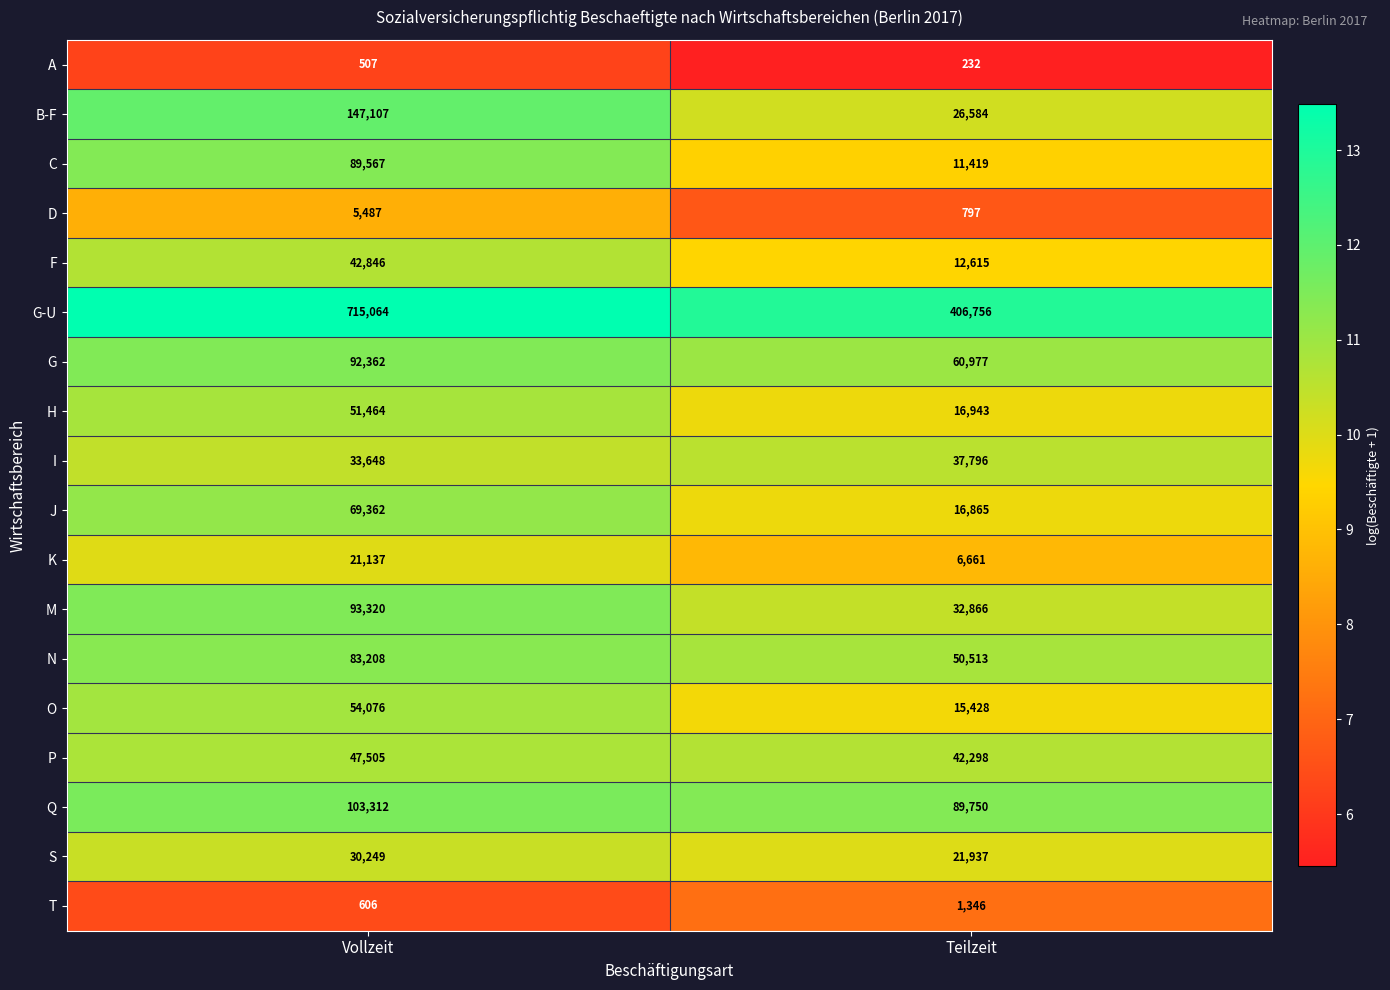

What is the average value of the Q series?

96531